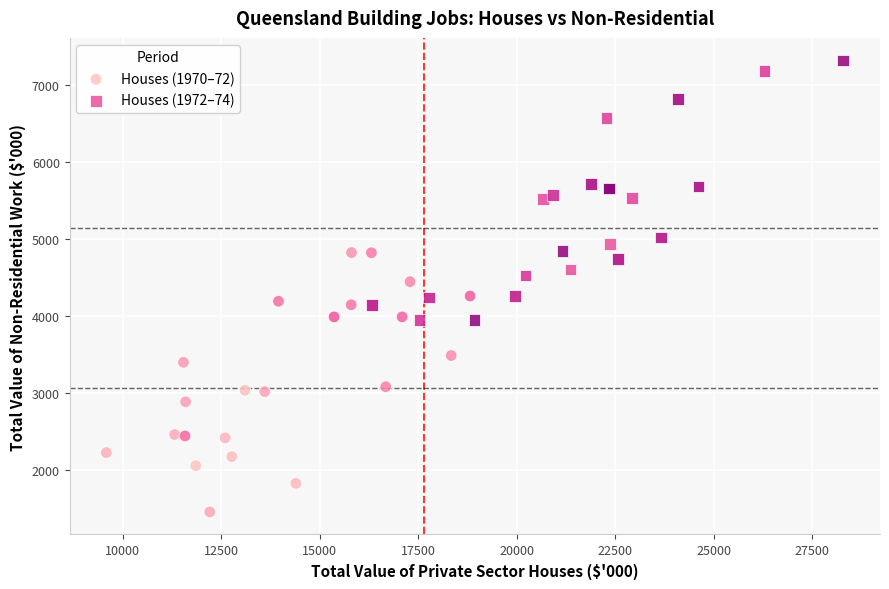

Which series contains the lowest Y value?

Houses (1970–72)